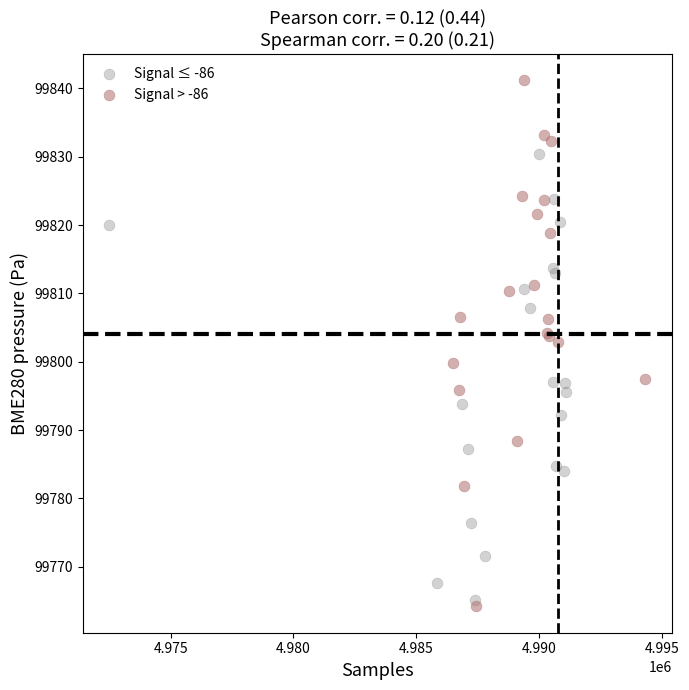

Which series contains the highest Y value?

Signal > -86